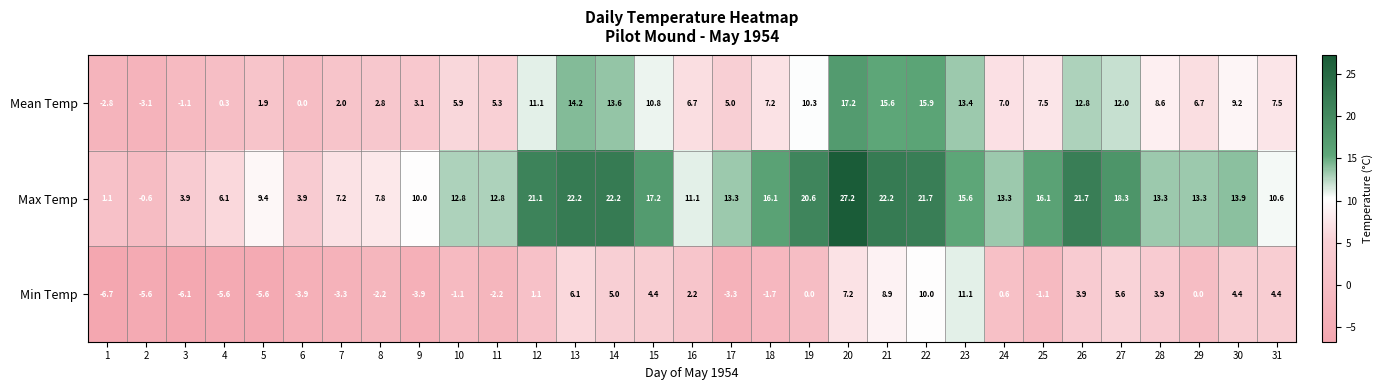

How many values in the Mean Temp series are below 7?

14